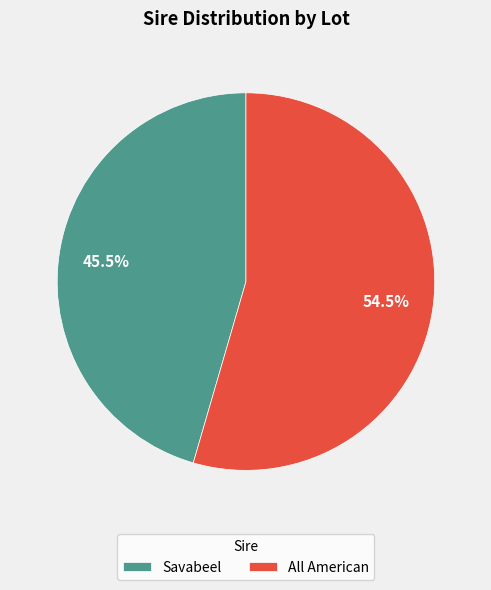

To the nearest percent, what is the average slice percentage?

50%